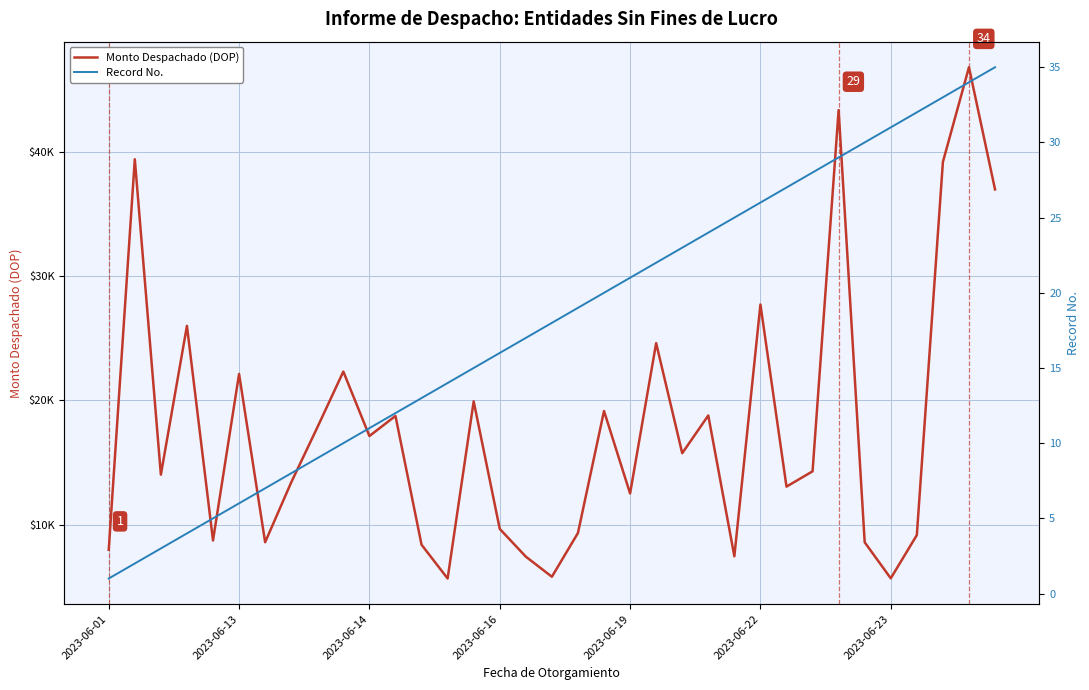

The value of Record No. at 18 is 19.0. True or false?

True